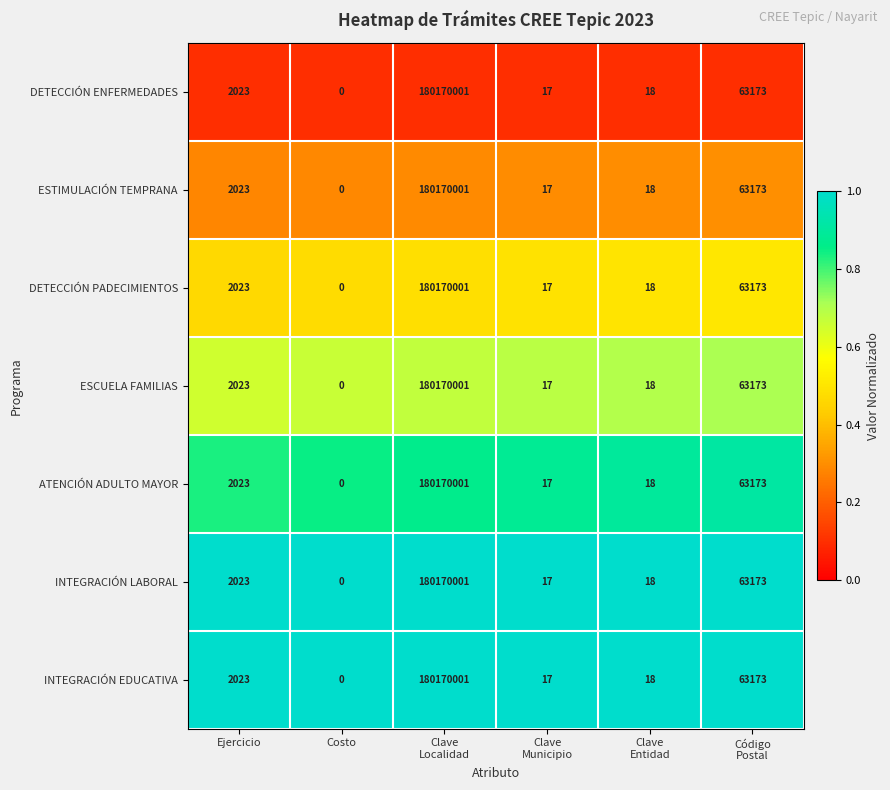

What is the total value across all series at Ejercicio?

14161